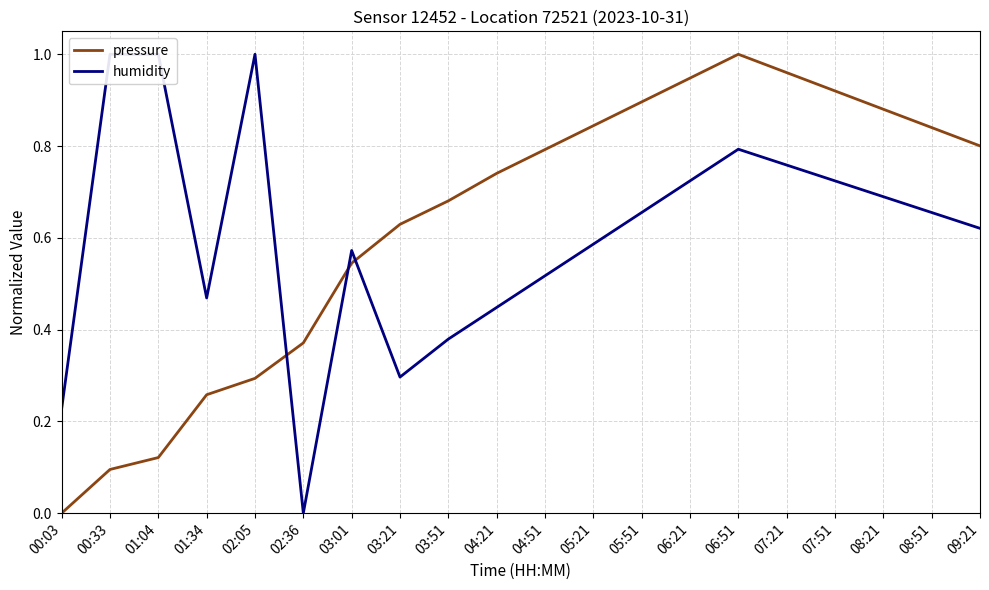

At which label is humidity closest to 0?

02:36